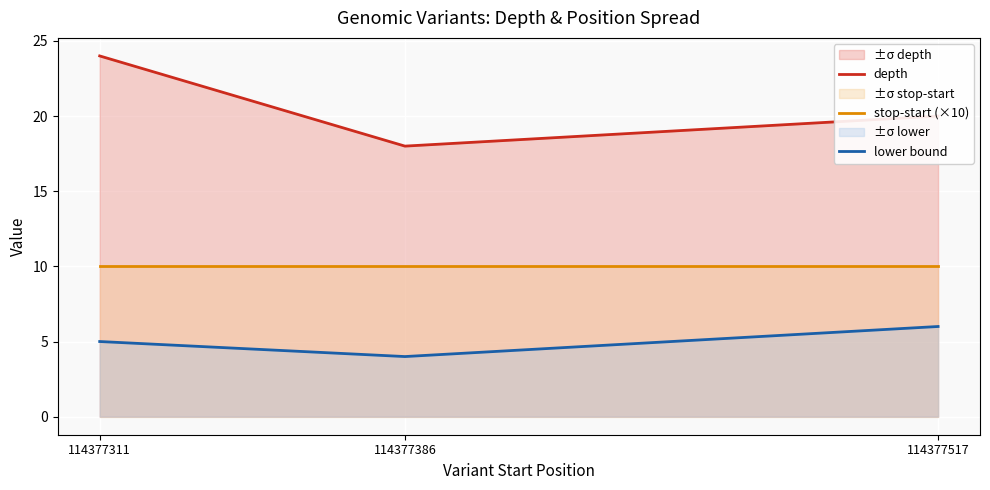

What is the sum of all depth values?

62